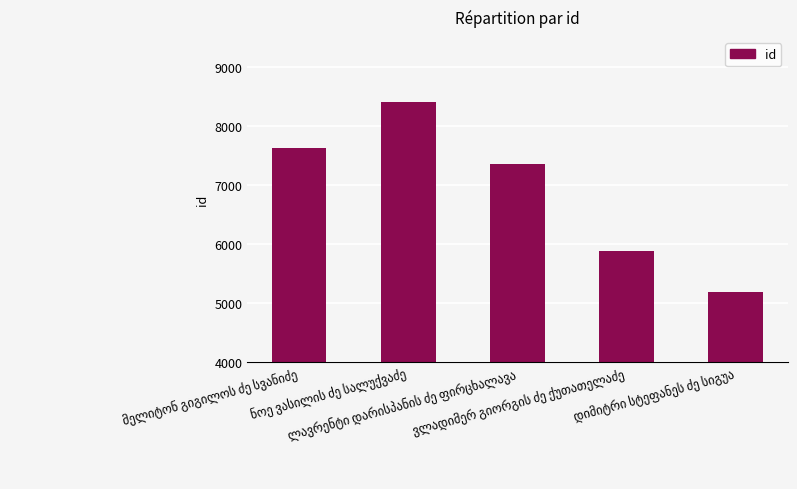

What is the sum of all values?

34449